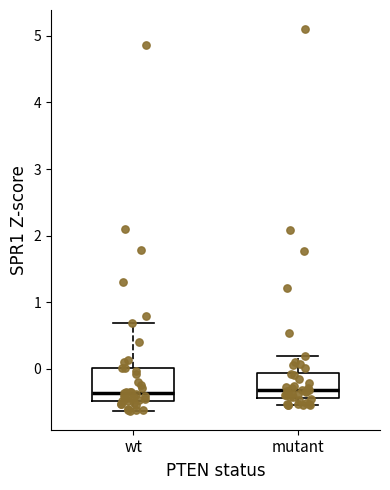

Which box is the tallest, from its lower edge to its upper edge?

wt